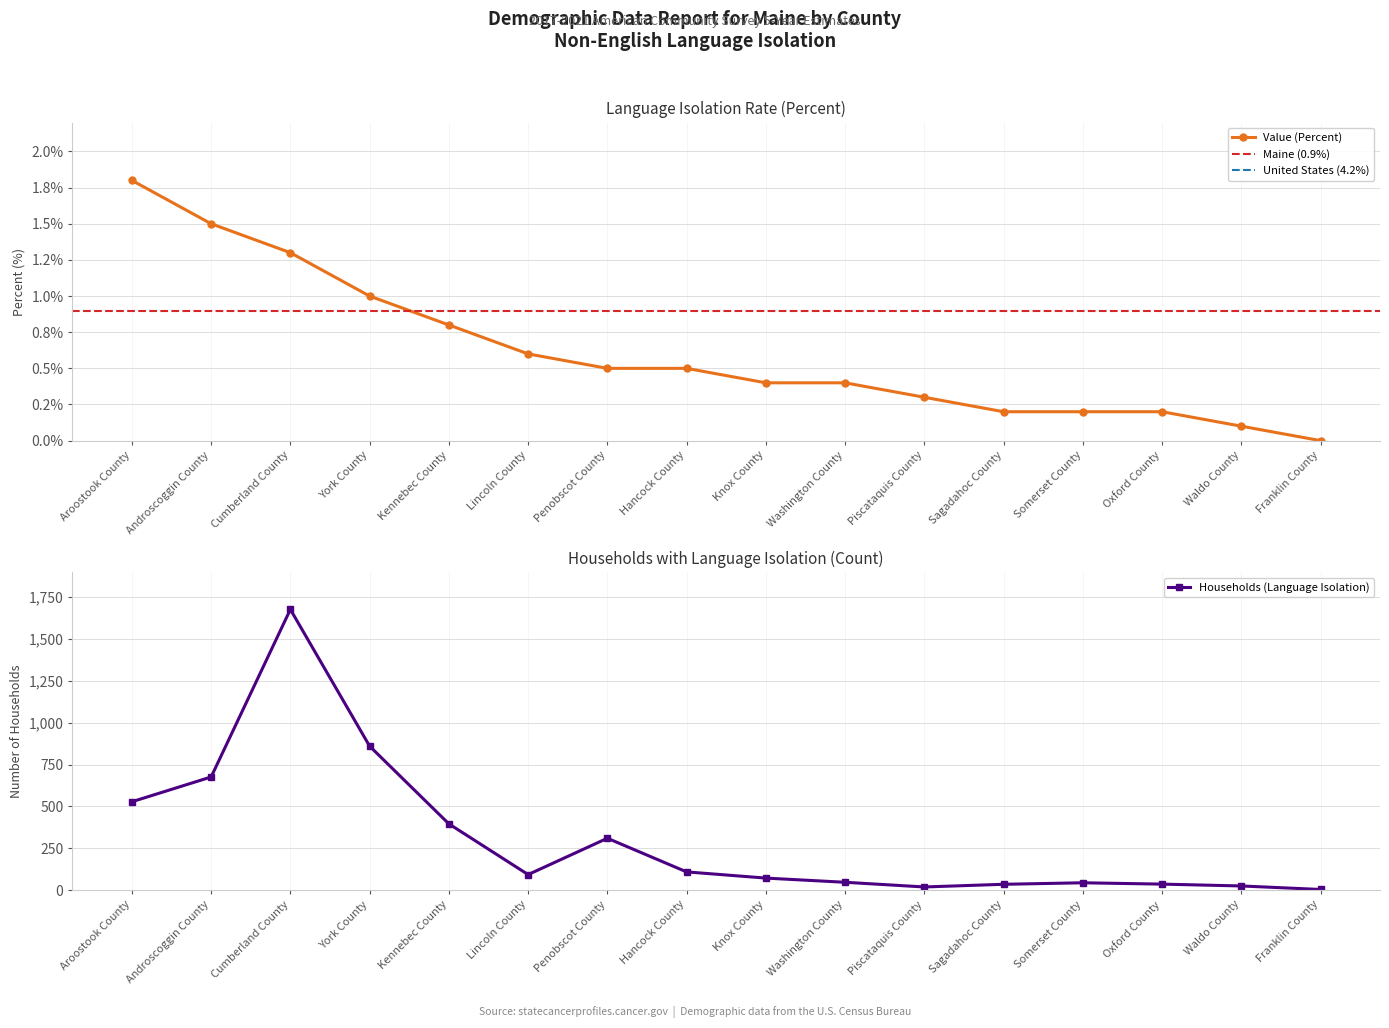

Reading left to right, list all the values displayed in this chart.

Value (Percent): 1.8	1.5	1.3	1.0	0.8	0.6	0.5	0.5	0.4	0.4	0.3	0.2	0.2	0.2	0.1	0.0
Households (Language Isolation): 528.0	676.0	1677.0	860.0	396.0	93.0	310.0	109.0	72.0	47.0	19.0	35.0	44.0	36.0	25.0	4.0